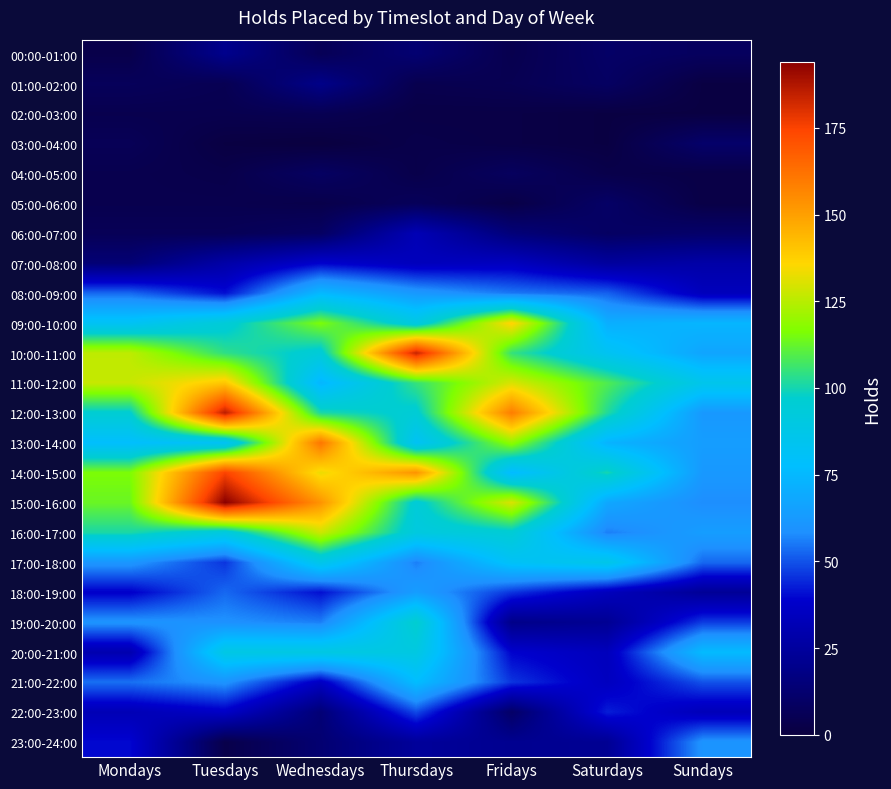

What is the greatest value displayed?

194